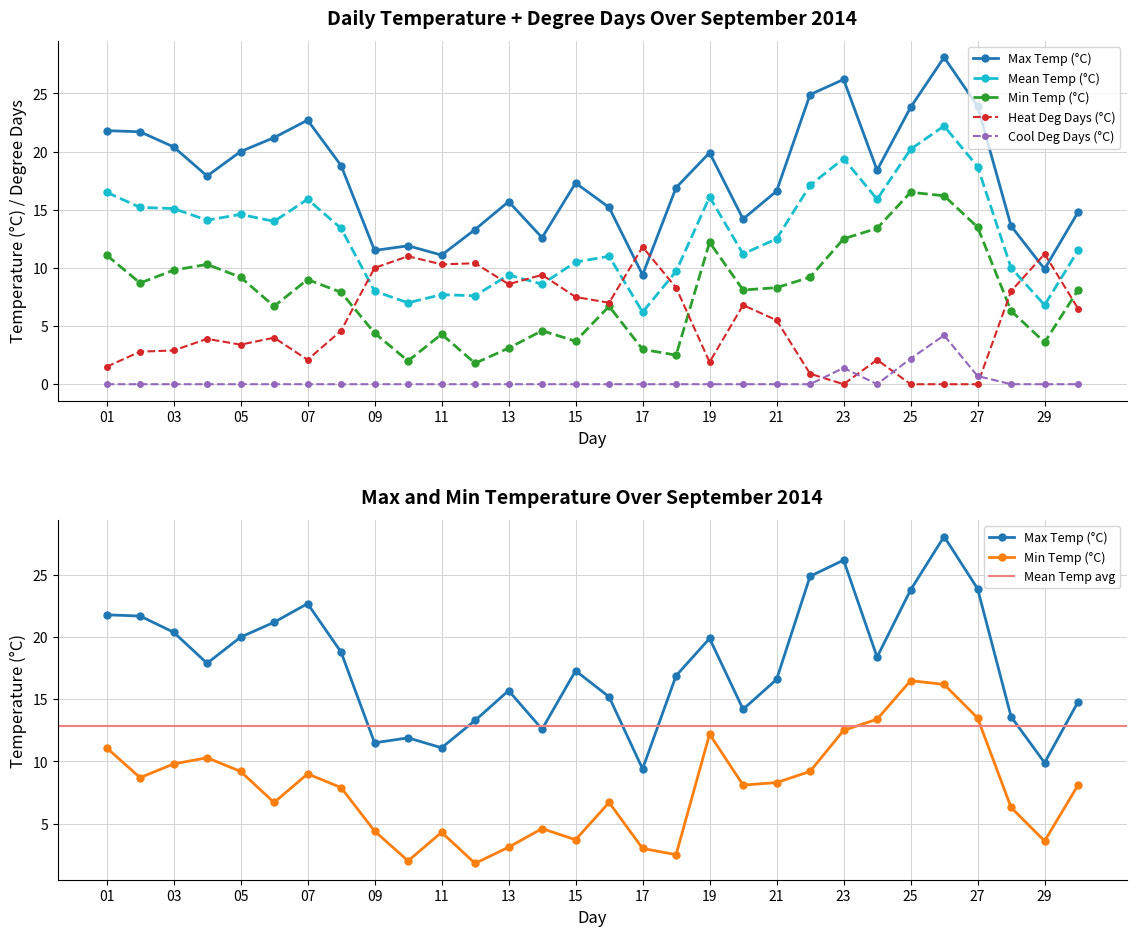

Rank the series by their maximum value, from highest to lowest.

Max Temp (°C), Mean Temp (°C), Min Temp (°C), Heat Deg Days (°C), Cool Deg Days (°C)